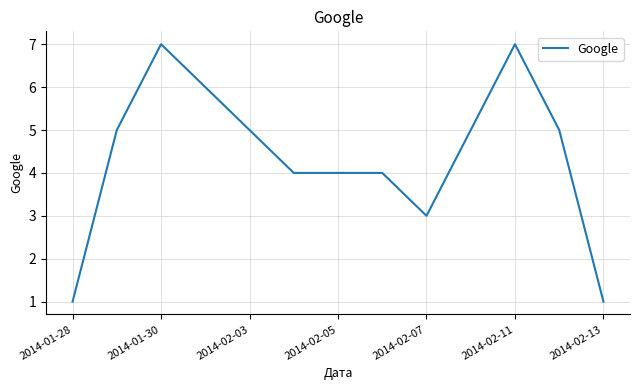

True or false: there are more than 0 points higher than both neighbors.

True